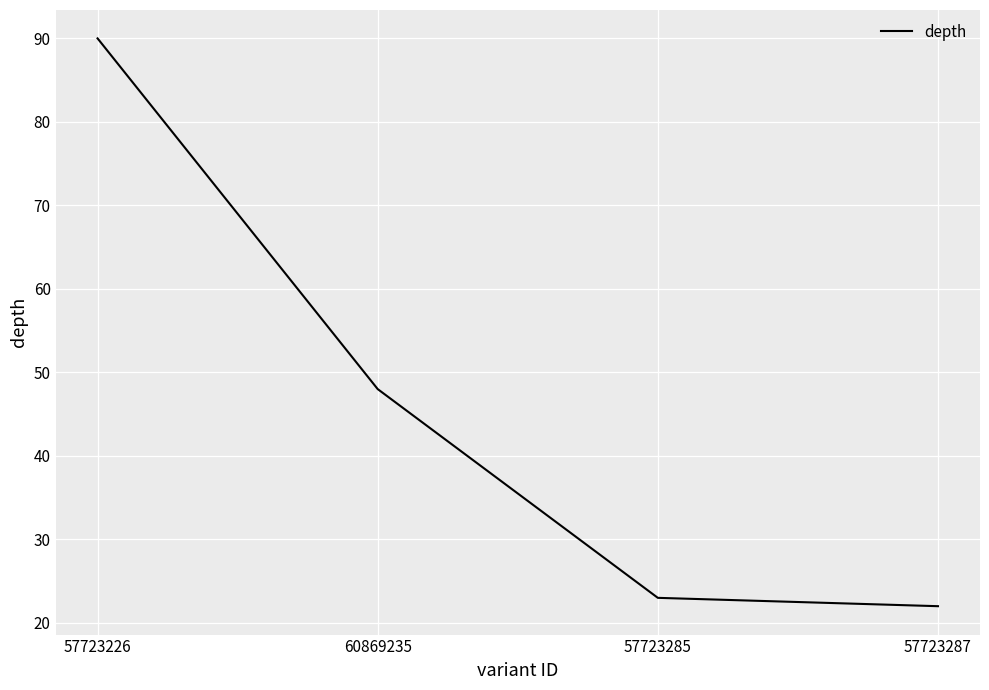

True or false: the data shows 72 at 60869235.

False